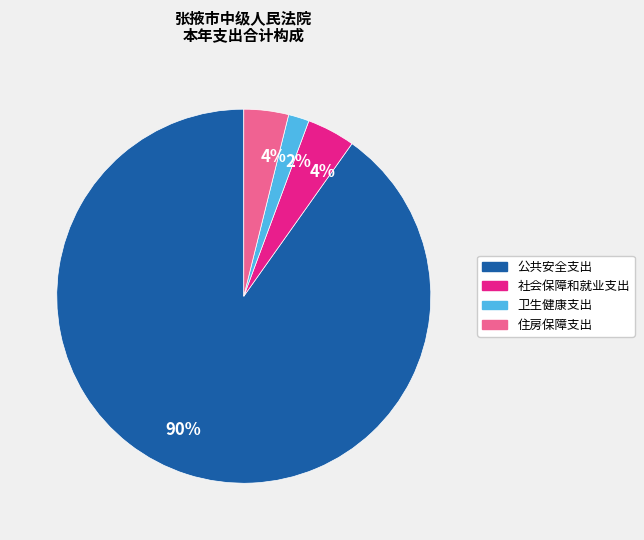

True or false: 住房保障支出 accounts for 18% of the total.

False